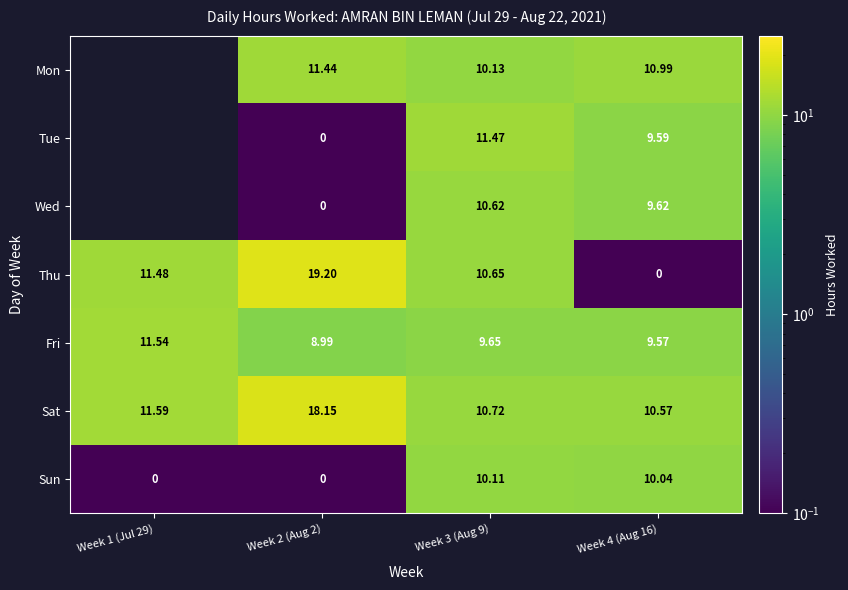

How many values in the Fri series are below 9?

1